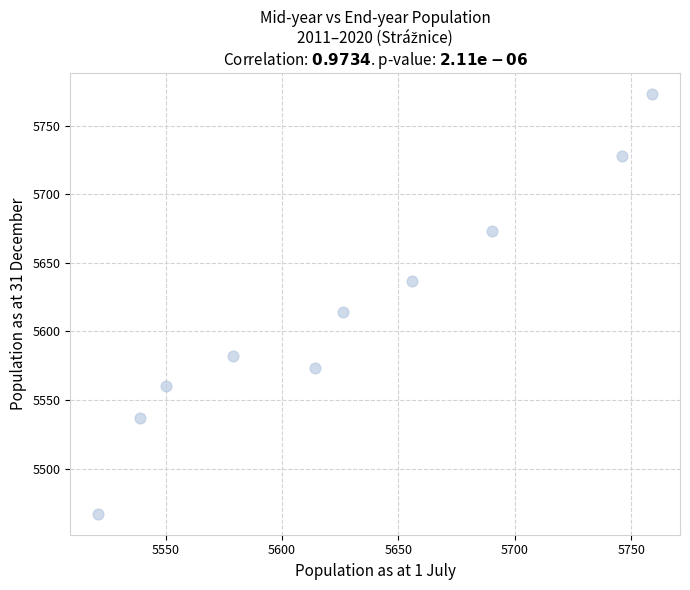

What Y value in the scatter plot is closest to 5620?

5614